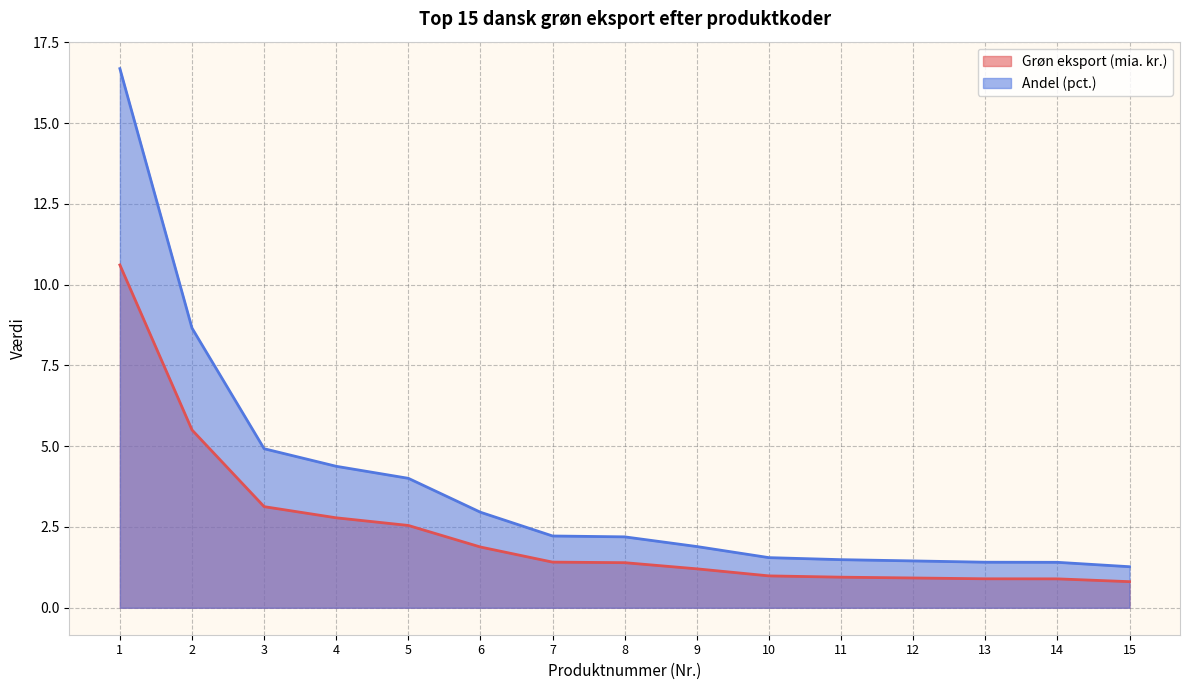

What is the minimum value for Grøn eksport (mia. kr.)?

0.8